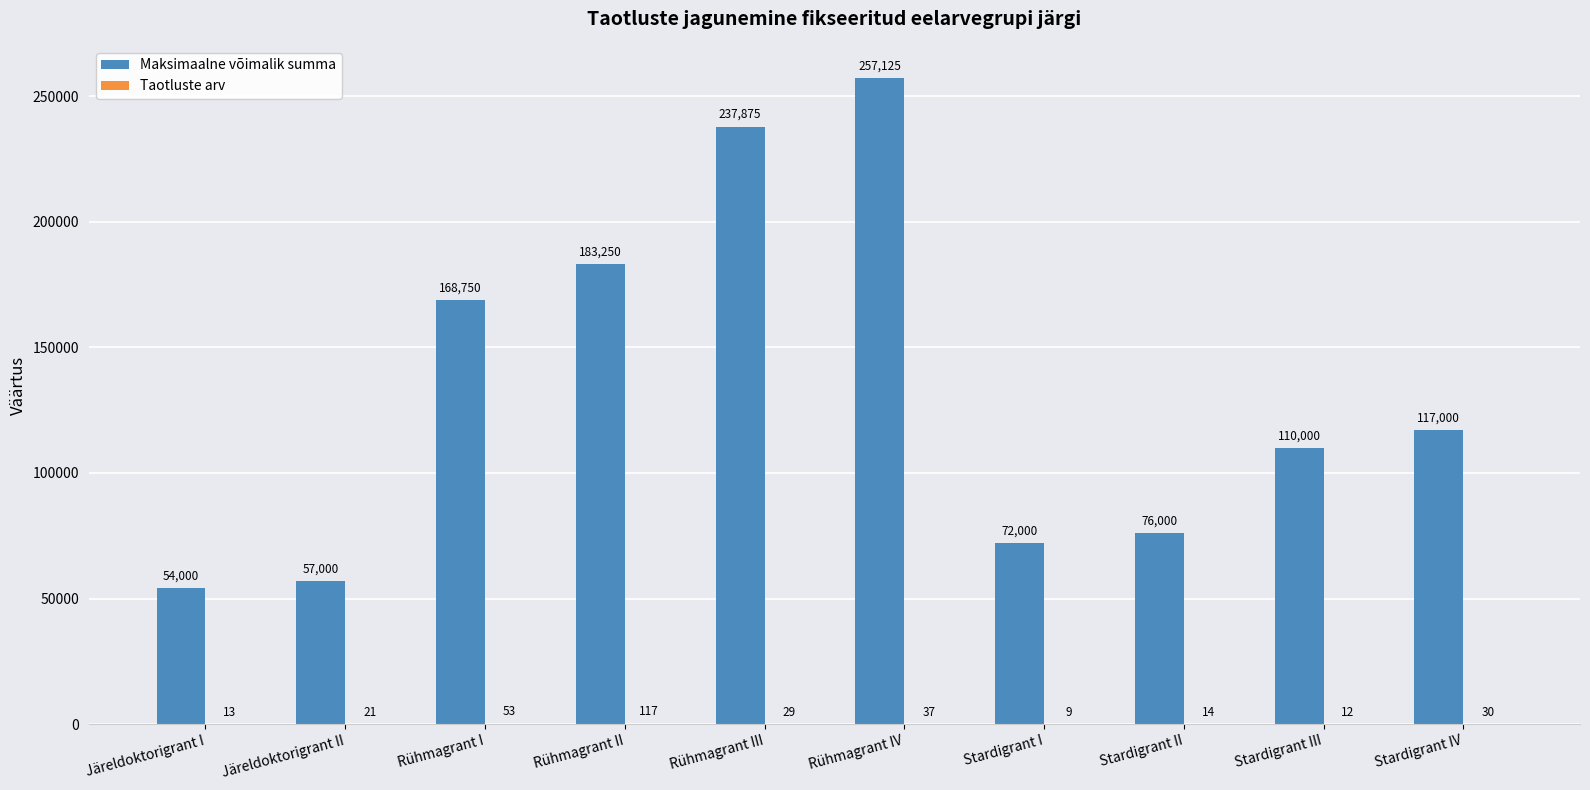

Where does the Maksimaalne võimalik summa series first go above 117000?

Rühmagrant I